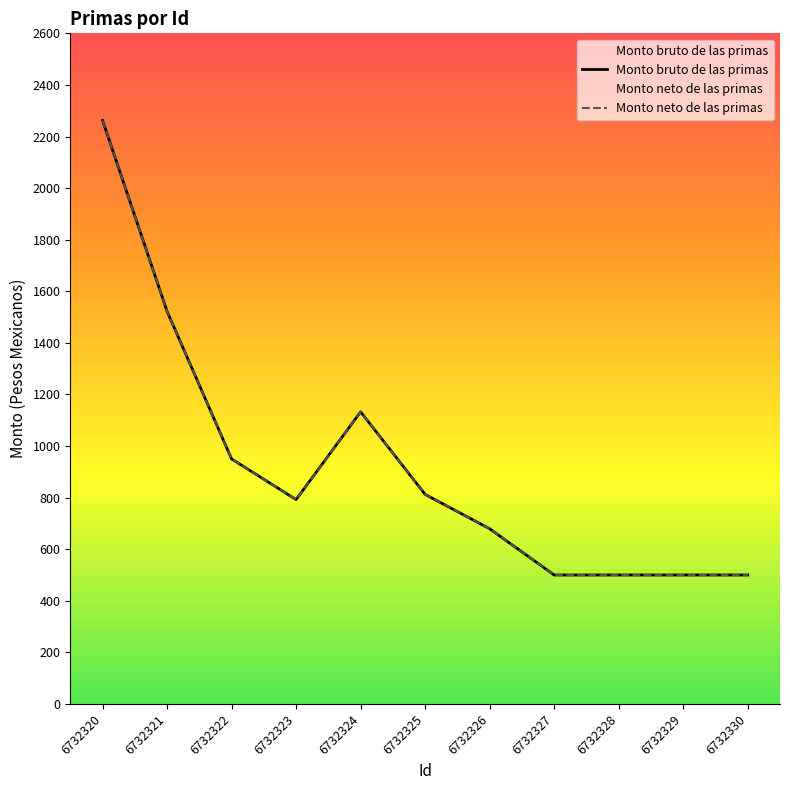

Reading left to right, extract all data points from this chart.

Monto bruto de las primas: 2262.5	1522.5	950.0	792.5	1132.5	812.5	679.2	500.0	500.0	500.0	500.0
Monto neto de las primas: 2262.5	1522.5	950.0	792.5	1132.5	812.5	679.2	500.0	500.0	500.0	500.0